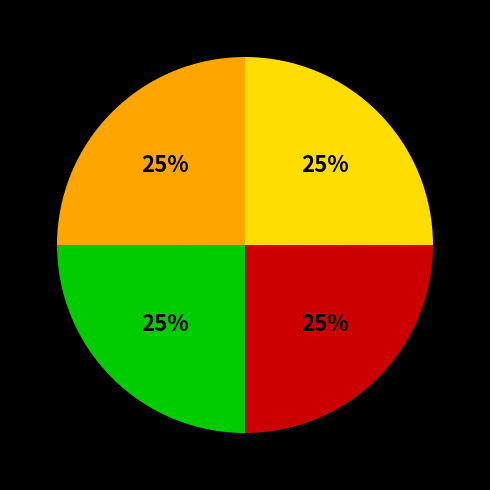

To the nearest percent, what is the average slice percentage?

25%